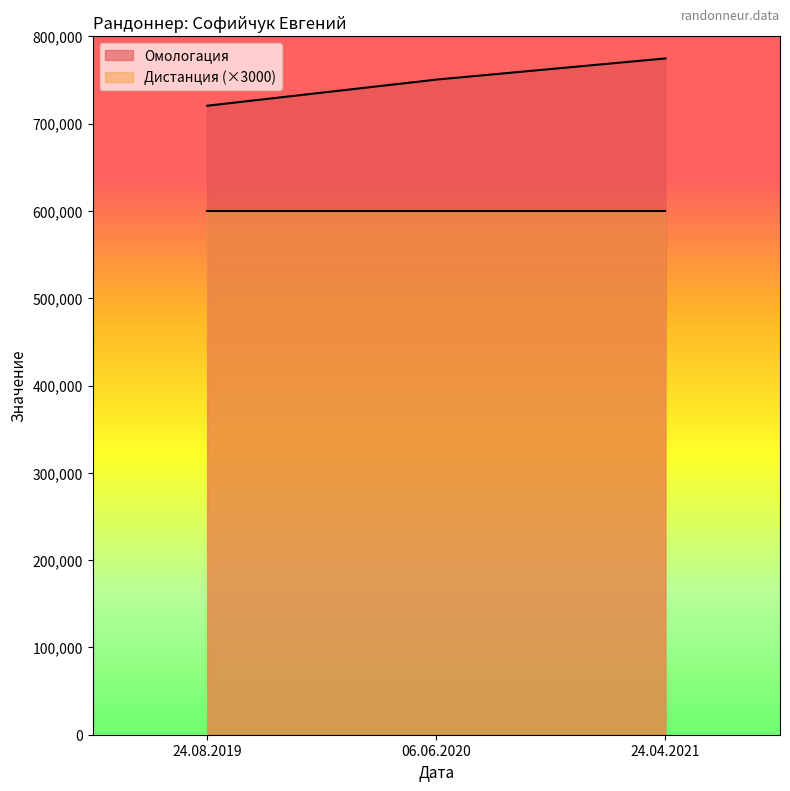

What is the label of the 3rd point from the left?

24.04.2021